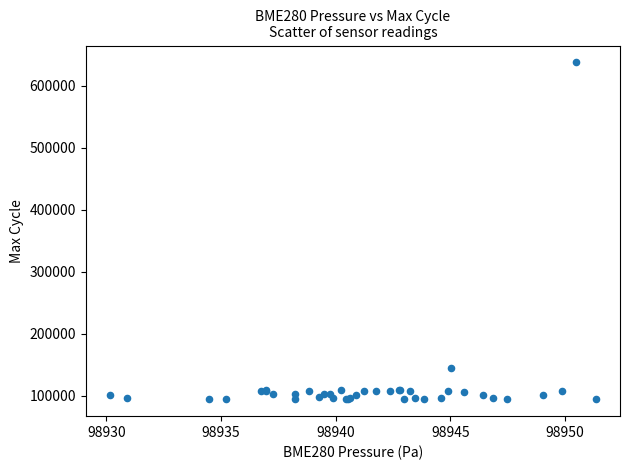

What Y value in the scatter plot is closest to 365765?

143993